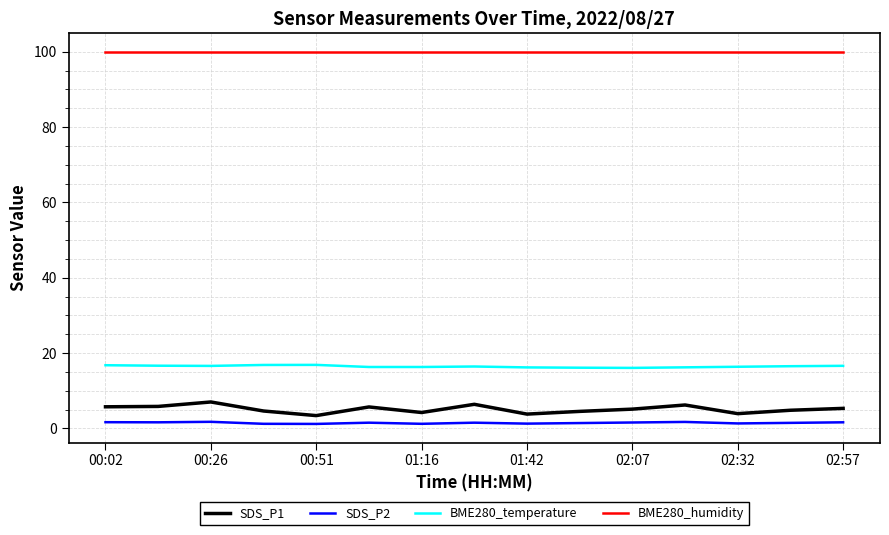

Rank the series by their maximum value, from lowest to highest.

SDS_P2, SDS_P1, BME280_temperature, BME280_humidity